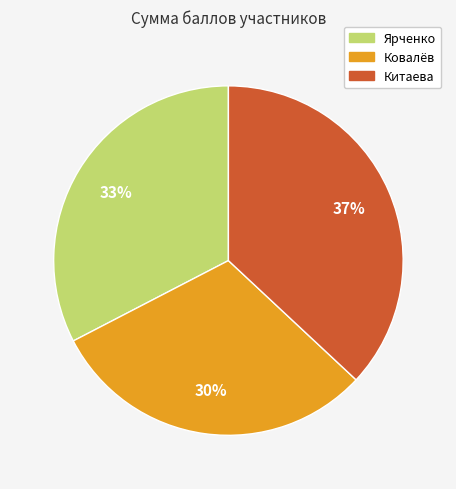

Does any single category account for the majority?

No